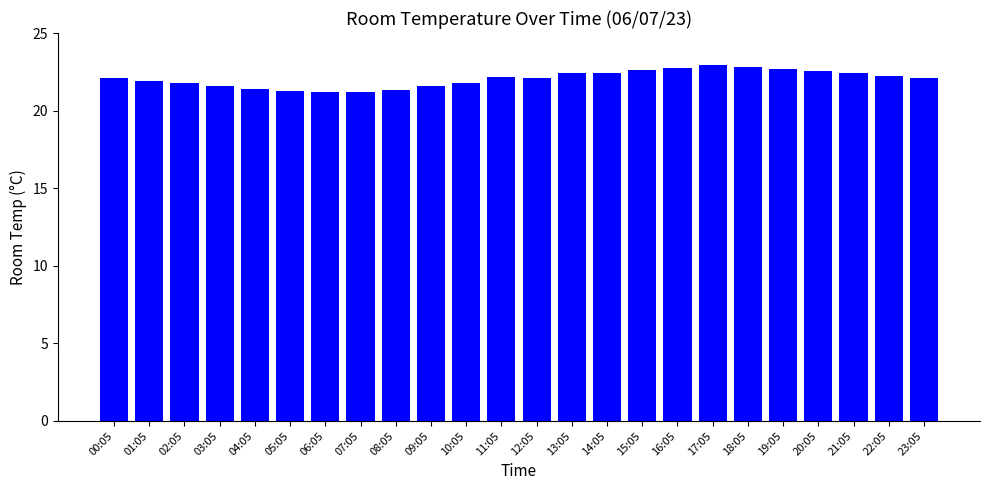

Is it true that the value at 17:05 is 23.0?

True